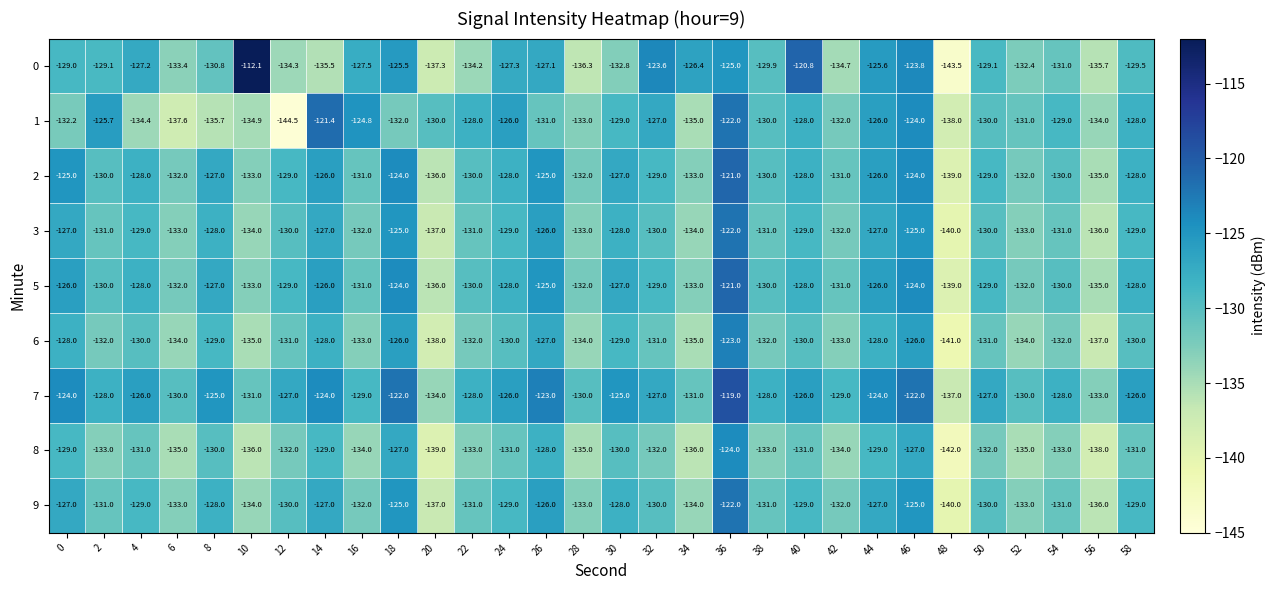

Which series has the widest spread of values?

0